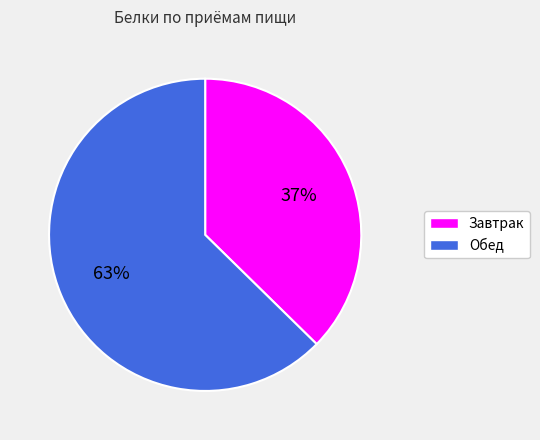

Does any single category account for the majority?

Yes